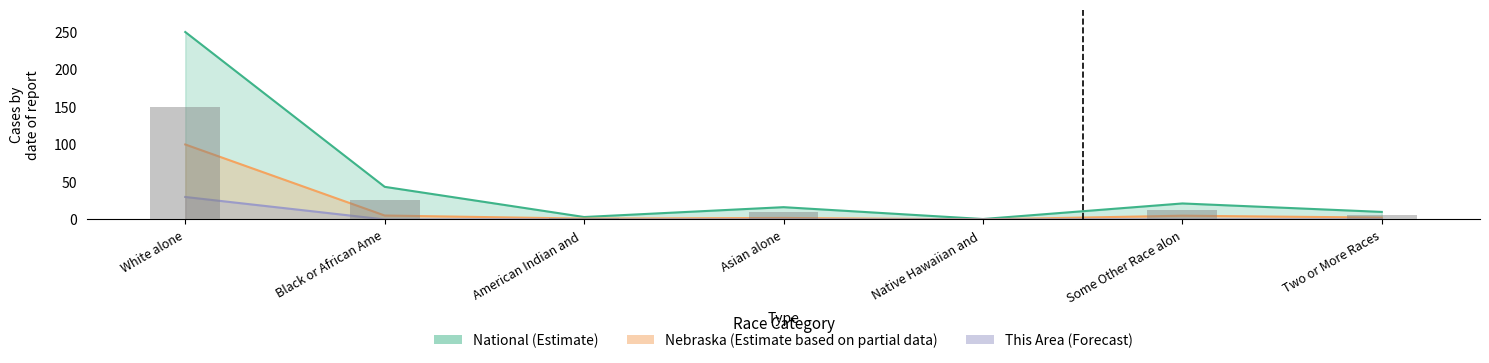

Which category has the highest value in the Nebraska series?

White alone